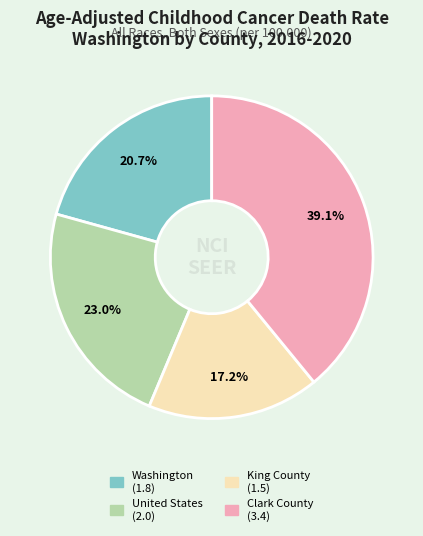

Which slice is the smallest?

King County